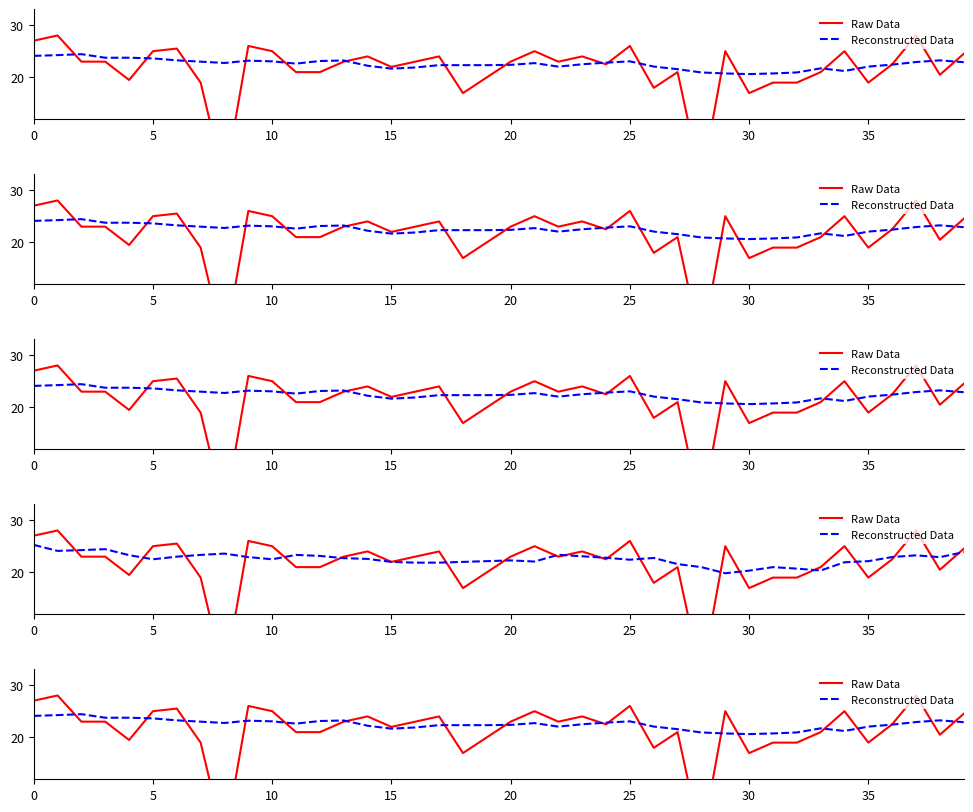

At which label is Raw Data closest to 14?

18